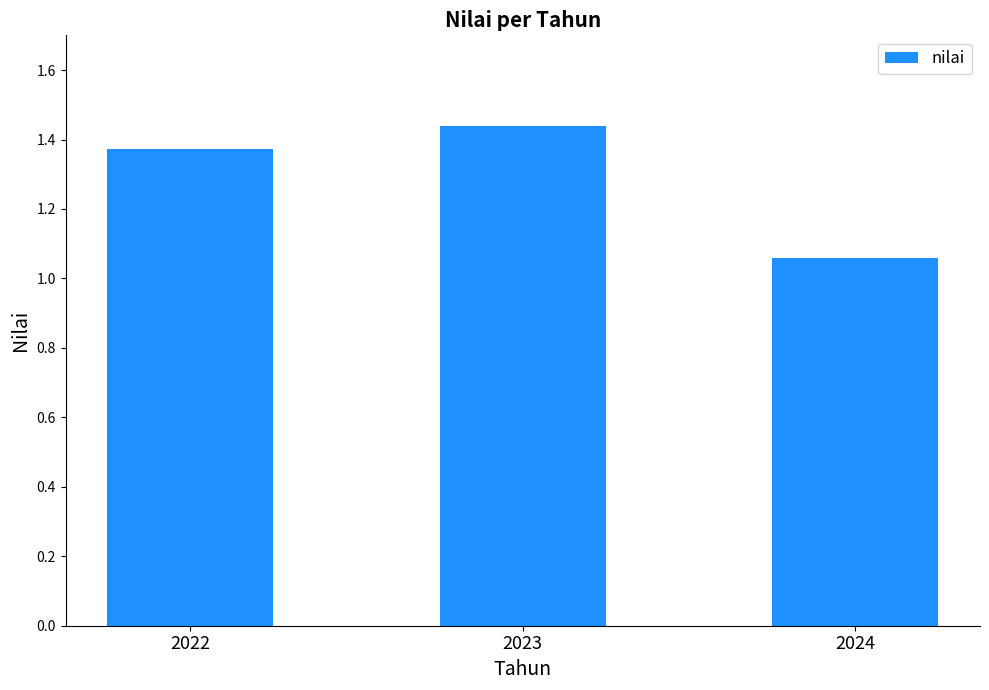

Rank the categories by value from lowest to highest.

2024, 2022, 2023